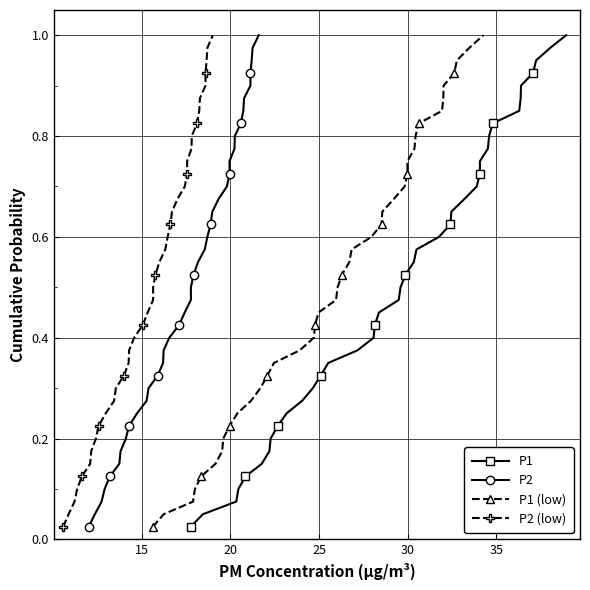

Reading right to left, what are all the values shown in this chart?

P1: 1.0	1.0	0.9	0.9	0.9	0.9	0.8	0.8	0.8	0.8	0.8	0.7	0.7	0.7	0.7	0.6	0.6	0.6	0.6	0.5	0.5	0.5	0.5	0.4	0.4	0.4	0.3	0.3	0.3	0.3	0.2	0.2	0.2	0.2	0.1	0.1	0.1	0.1	0.1	0.0
P2: 1.0	1.0	0.9	0.9	0.9	0.9	0.8	0.8	0.8	0.8	0.8	0.7	0.7	0.7	0.7	0.6	0.6	0.6	0.6	0.5	0.5	0.5	0.5	0.4	0.4	0.4	0.3	0.3	0.3	0.3	0.2	0.2	0.2	0.2	0.1	0.1	0.1	0.1	0.1	0.0
P1 (low): 1.0	1.0	0.9	0.9	0.9	0.9	0.8	0.8	0.8	0.8	0.8	0.7	0.7	0.7	0.7	0.6	0.6	0.6	0.6	0.5	0.5	0.5	0.5	0.4	0.4	0.4	0.3	0.3	0.3	0.3	0.2	0.2	0.2	0.2	0.1	0.1	0.1	0.1	0.1	0.0
P2 (low): 1.0	1.0	0.9	0.9	0.9	0.9	0.8	0.8	0.8	0.8	0.8	0.7	0.7	0.7	0.7	0.6	0.6	0.6	0.6	0.5	0.5	0.5	0.5	0.4	0.4	0.4	0.3	0.3	0.3	0.3	0.2	0.2	0.2	0.2	0.1	0.1	0.1	0.1	0.1	0.0